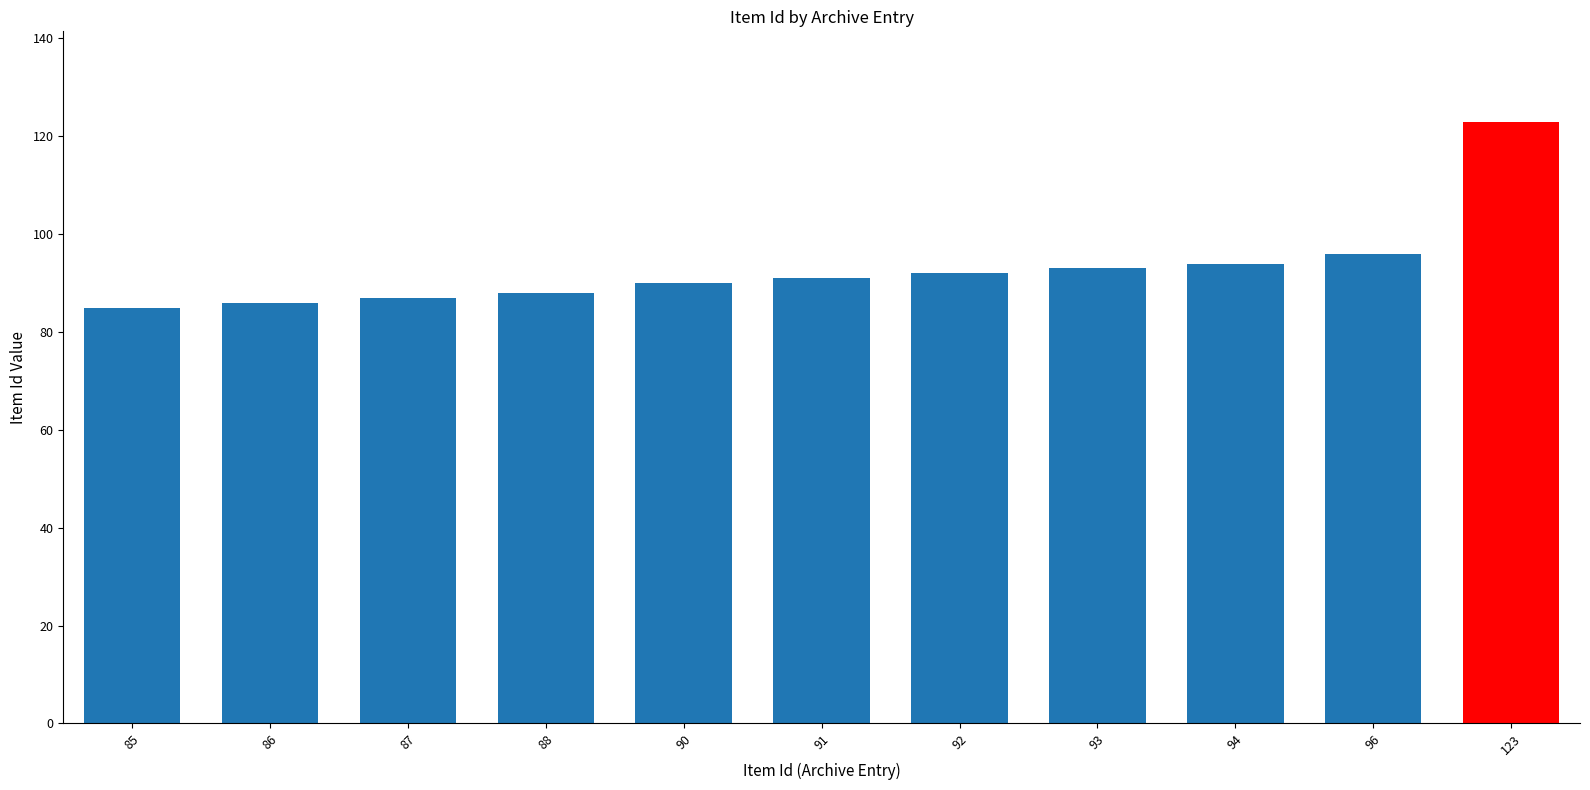

What is the difference between the values at 96 and 92?

4